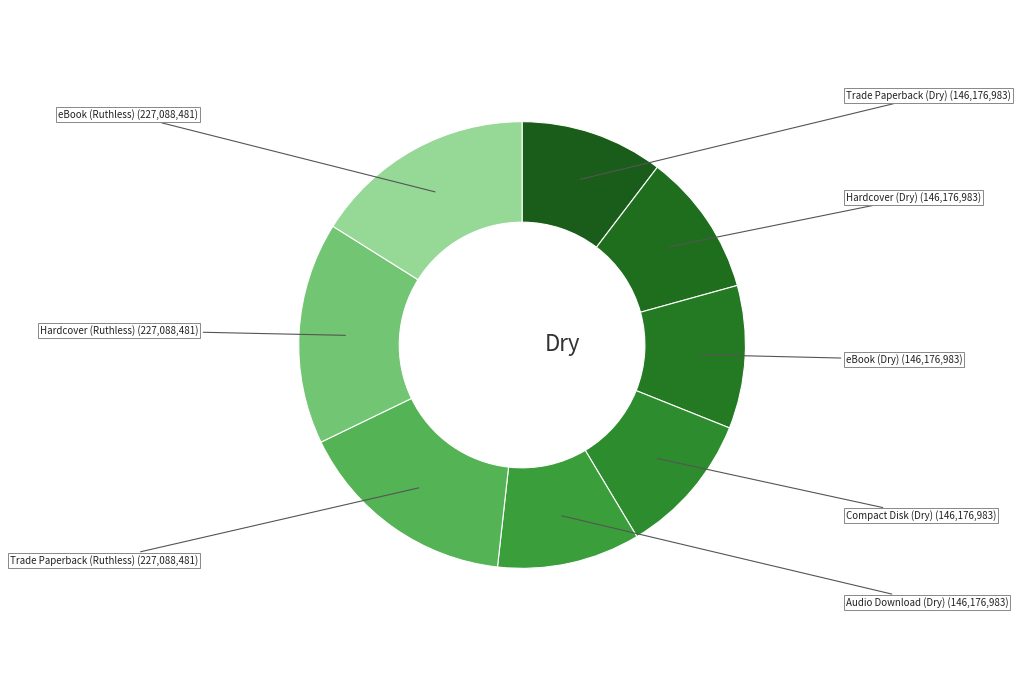

The eBook (Dry) slice represents 10% of the pie. True or false?

True